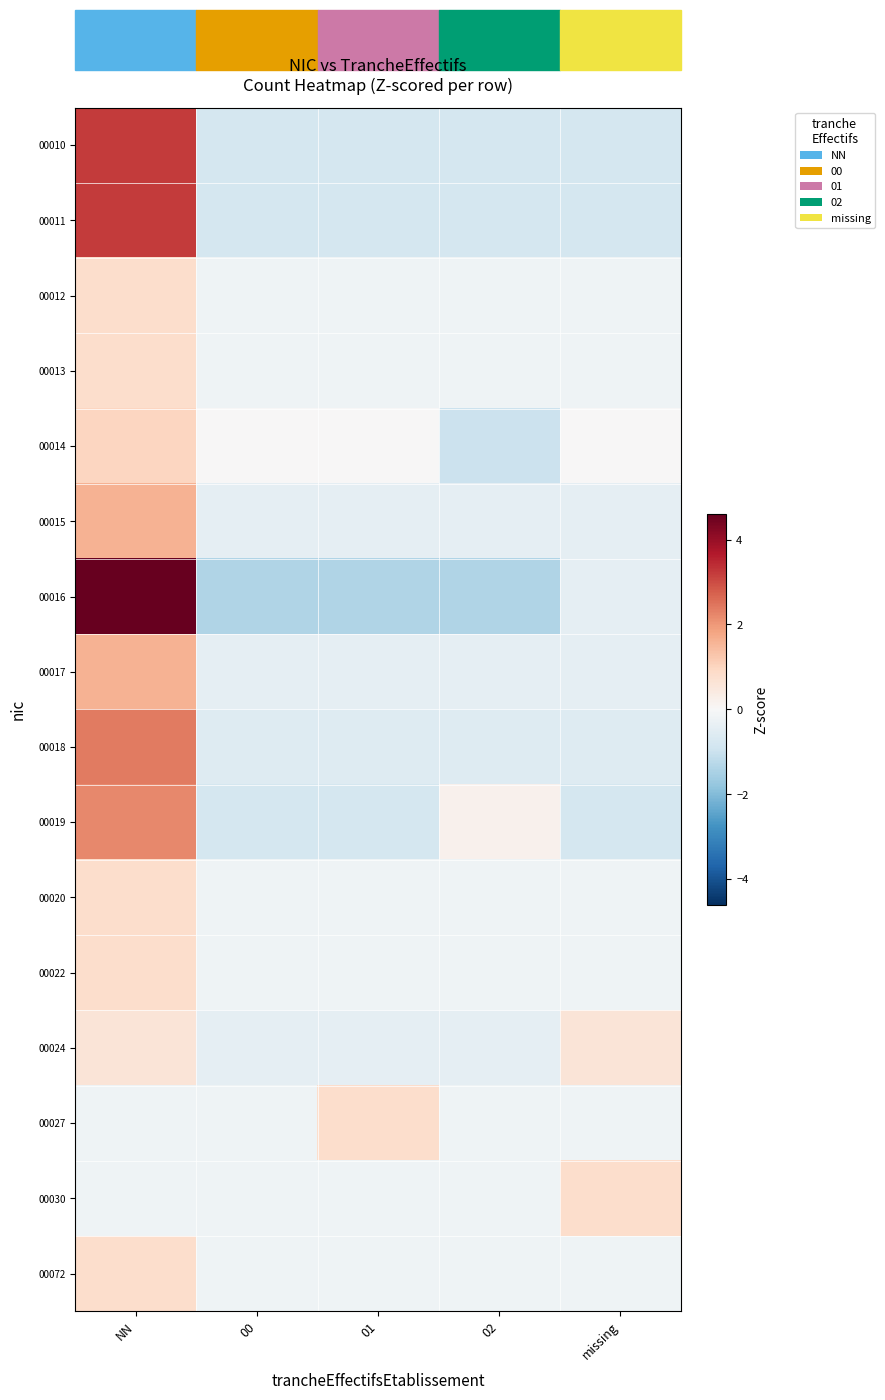

Reading left to right, extract all data points from this chart.

00010: NN=3.2	00=-0.8	01=-0.8	02=-0.8	missing=-0.8
00011: NN=3.2	00=-0.8	01=-0.8	02=-0.8	missing=-0.8
00012: NN=0.8	00=-0.2	01=-0.2	02=-0.2	missing=-0.2
00013: NN=0.8	00=-0.2	01=-0.2	02=-0.2	missing=-0.2
00014: NN=1.0	00=0.0	01=0.0	02=-1.0	missing=0.0
00015: NN=1.6	00=-0.4	01=-0.4	02=-0.4	missing=-0.4
00016: NN=4.6	00=-1.4	01=-1.4	02=-1.4	missing=-0.4
00017: NN=1.6	00=-0.4	01=-0.4	02=-0.4	missing=-0.4
00018: NN=2.4	00=-0.6	01=-0.6	02=-0.6	missing=-0.6
00019: NN=2.2	00=-0.8	01=-0.8	02=0.2	missing=-0.8
00020: NN=0.8	00=-0.2	01=-0.2	02=-0.2	missing=-0.2
00022: NN=0.8	00=-0.2	01=-0.2	02=-0.2	missing=-0.2
00024: NN=0.6	00=-0.4	01=-0.4	02=-0.4	missing=0.6
00027: NN=-0.2	00=-0.2	01=0.8	02=-0.2	missing=-0.2
00030: NN=-0.2	00=-0.2	01=-0.2	02=-0.2	missing=0.8
00072: NN=0.8	00=-0.2	01=-0.2	02=-0.2	missing=-0.2